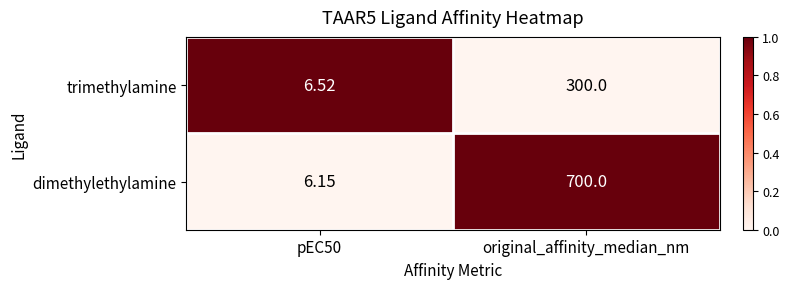

At which label does trimethylamine reach its peak?

original_affinity_median_nm